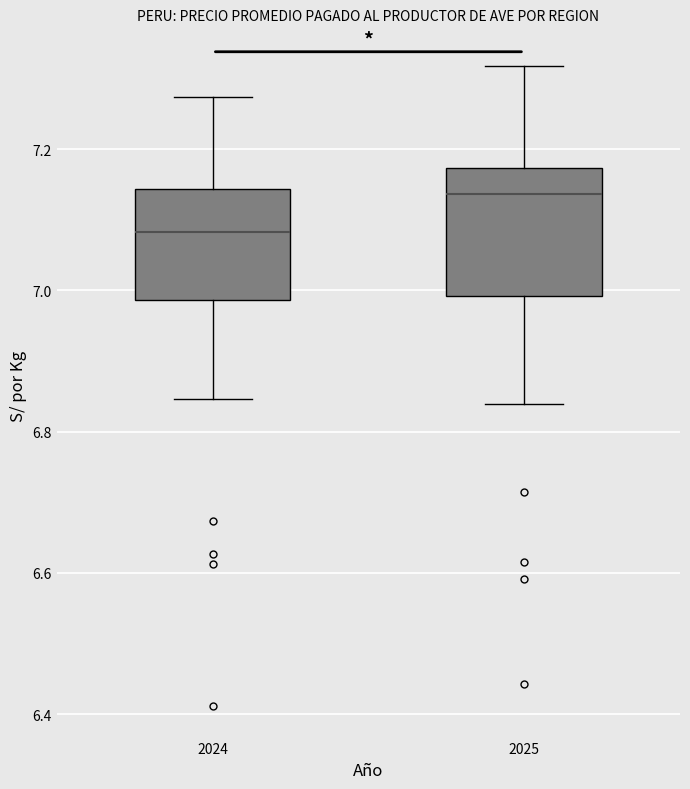

Where does the upper whisker of the box at x = 2025 end on the y-axis? The values are not printed on the chart, so give them approximately, as read against the axis.

7.32